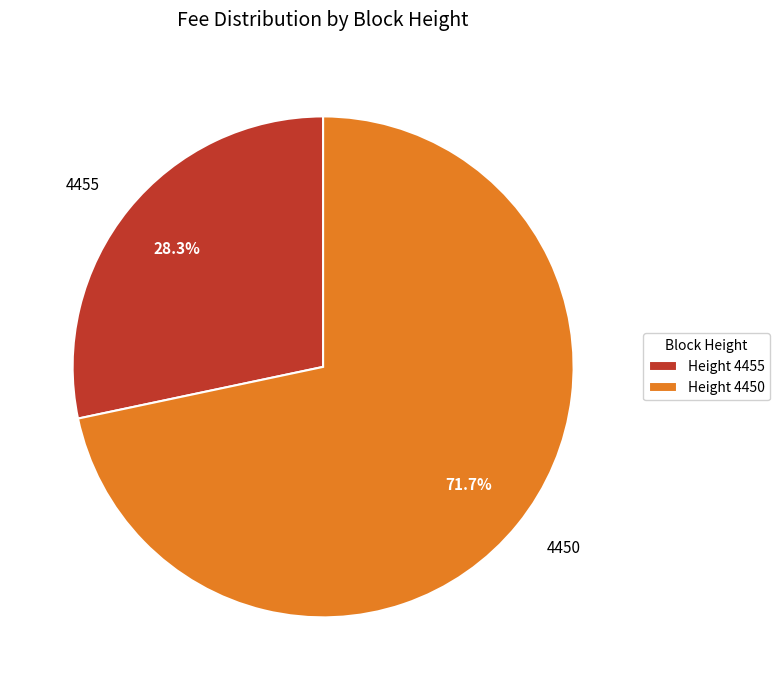

Which slice represents more than half of the pie?

4450